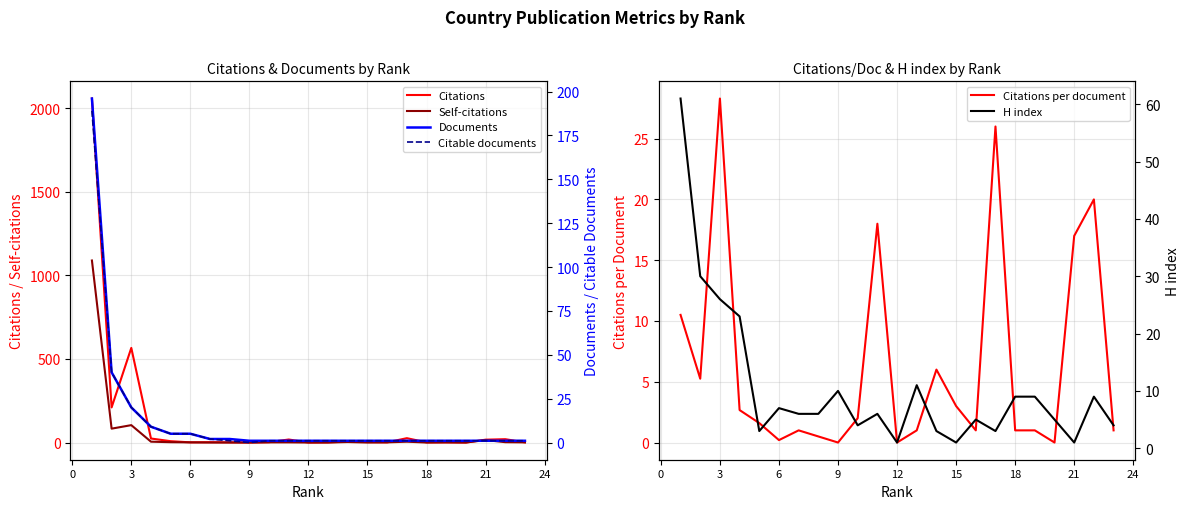

What are all the series names shown in the legend?

Citations, Self-citations, Citations per document, Documents, Citable documents, H index